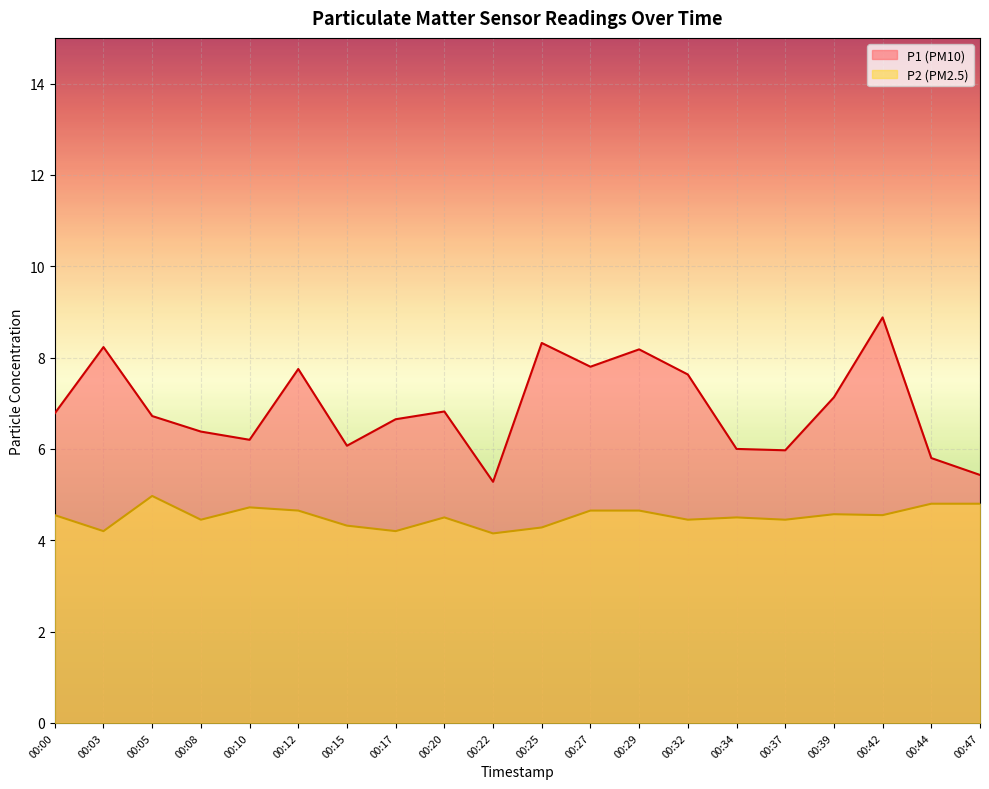

At 00:42, list the series in order from smallest to largest.

P2, P1